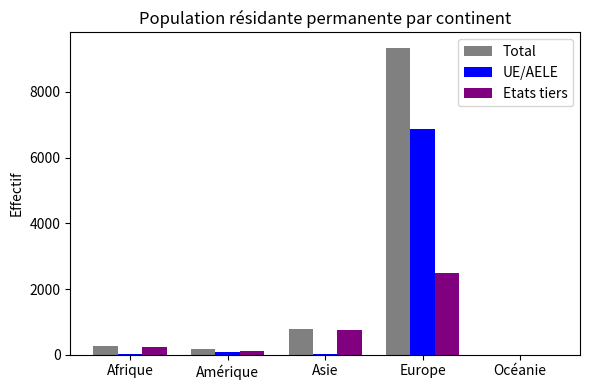

Is the value of Etats tiers at Asie greater than the value of Total at Amérique?

Yes